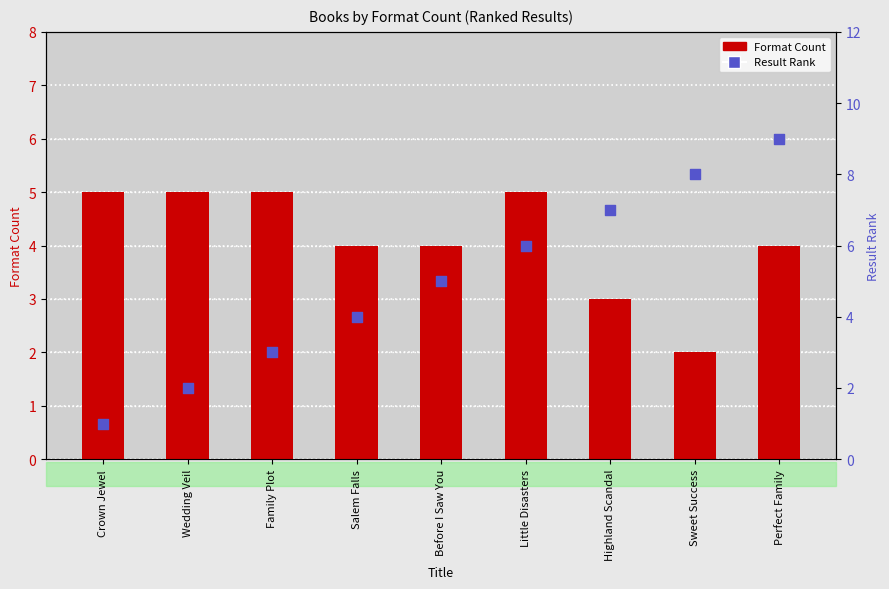

Is the value of Format Count at Sweet Success greater than the value of Result Rank at Crown Jewel?

Yes